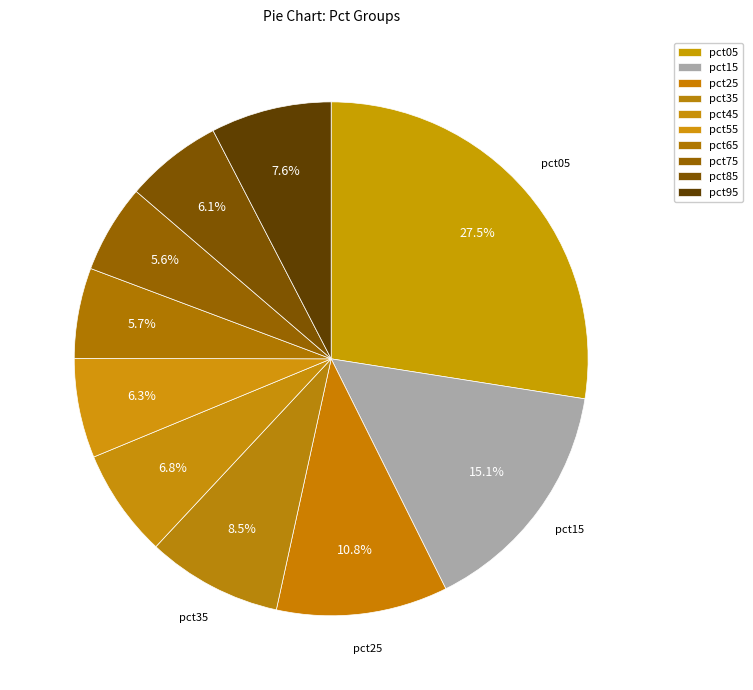

To the nearest percent, what percentage of the pie is pct65?

6%